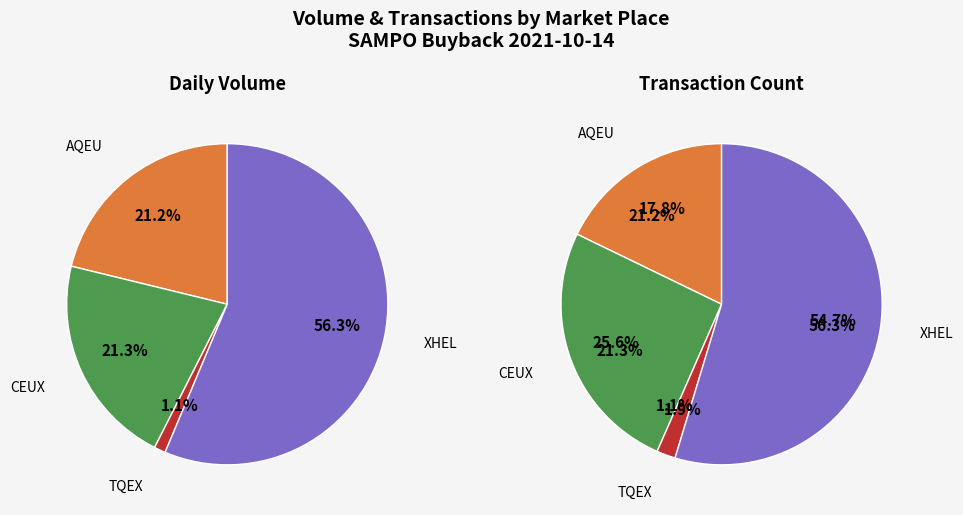

True or false: CEUX accounts for 32% of the total.

False